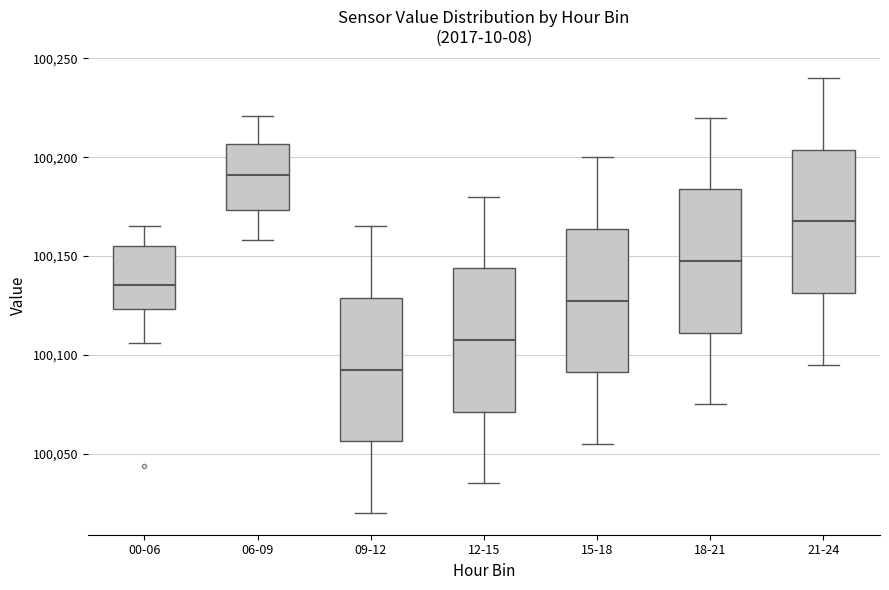

Reading left to right, transcribe this box plot: for each box, give where its median line is, the range the box spans, and where its two whiskers end, as read against the y-axis. The values are not printed on the chart, so give them approximately, as read against the axis.

00-06: median 100135, box 100125 to 100155, whiskers 100105 to 100165
06-09: median 100190, box 100175 to 100205, whiskers 100160 to 100220
09-12: median 100095, box 100055 to 100130, whiskers 100020 to 100165
12-15: median 100110, box 100070 to 100145, whiskers 100035 to 100180
15-18: median 100130, box 100090 to 100165, whiskers 100055 to 100200
18-21: median 100150, box 100110 to 100185, whiskers 100075 to 100220
21-24: median 100170, box 100130 to 100205, whiskers 100095 to 100240